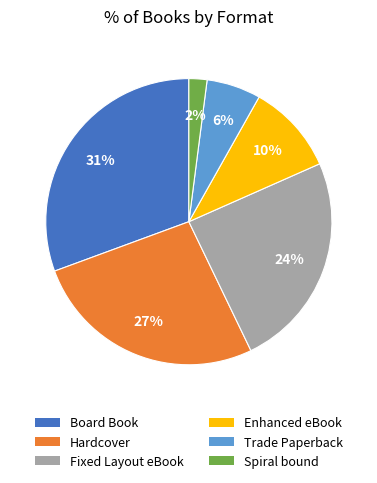

Which slice is the smallest?

Spiral bound